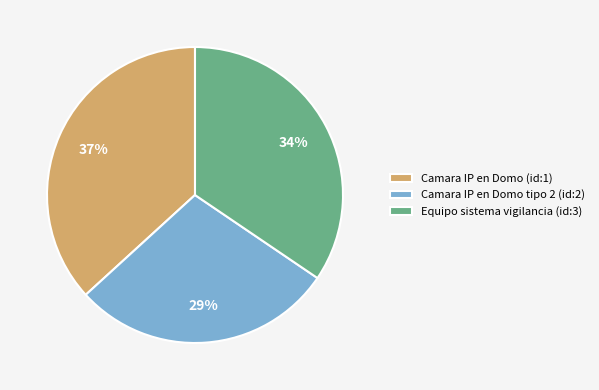

Which slice is the smallest?

Camara IP en Domo tipo 2 (id:2)